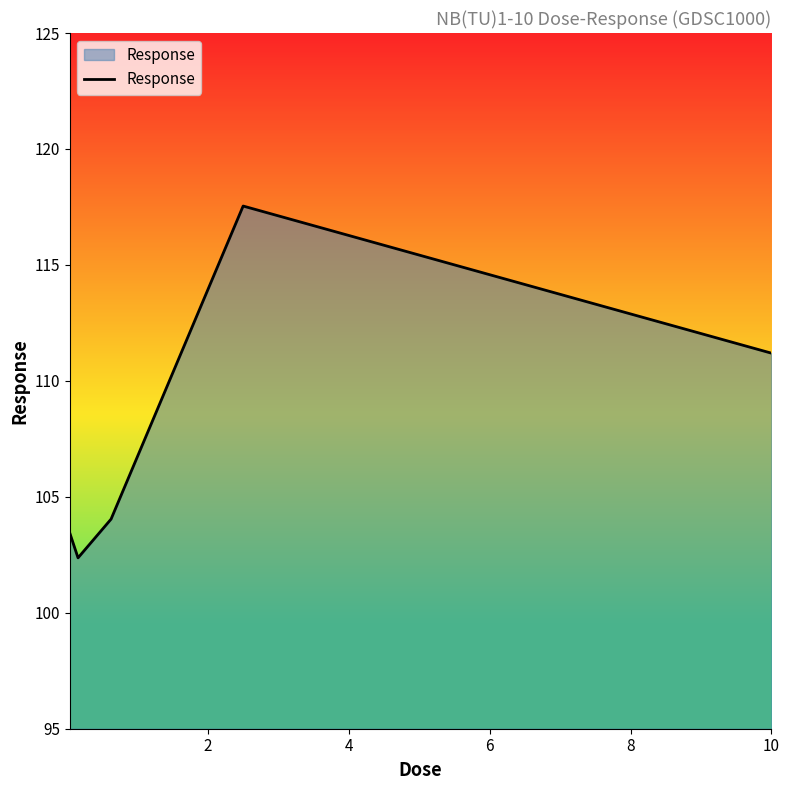

True or false: there are more than 0 points higher than both neighbors.

True